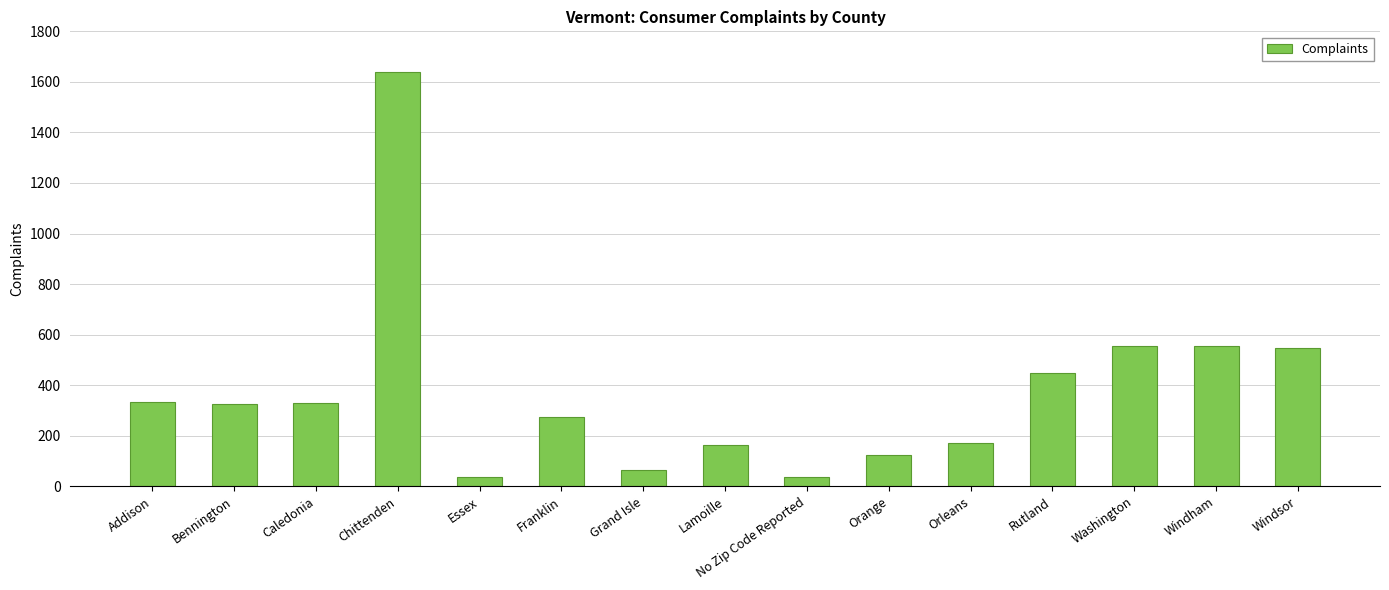

What is the minimum value shown in the chart?

36